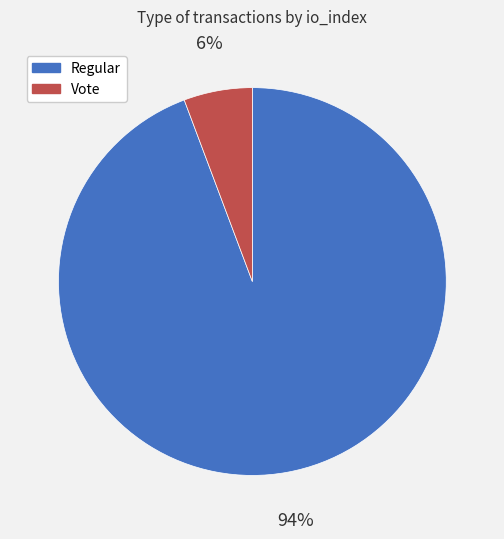

Which has a higher value, Regular or Vote?

Regular